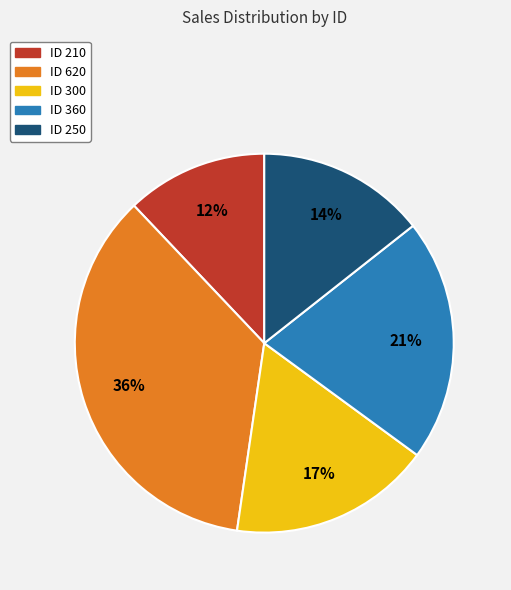

Count the number of slices in the pie.

5